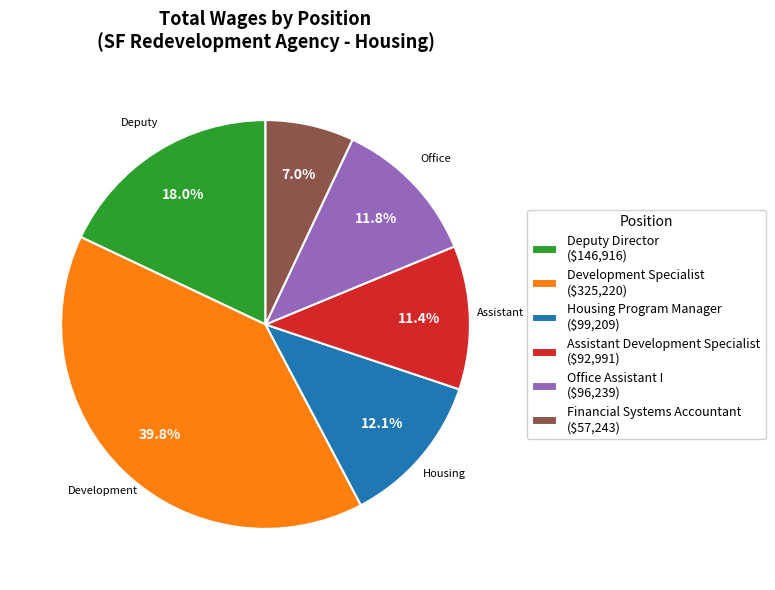

How many segments does this pie chart have?

6